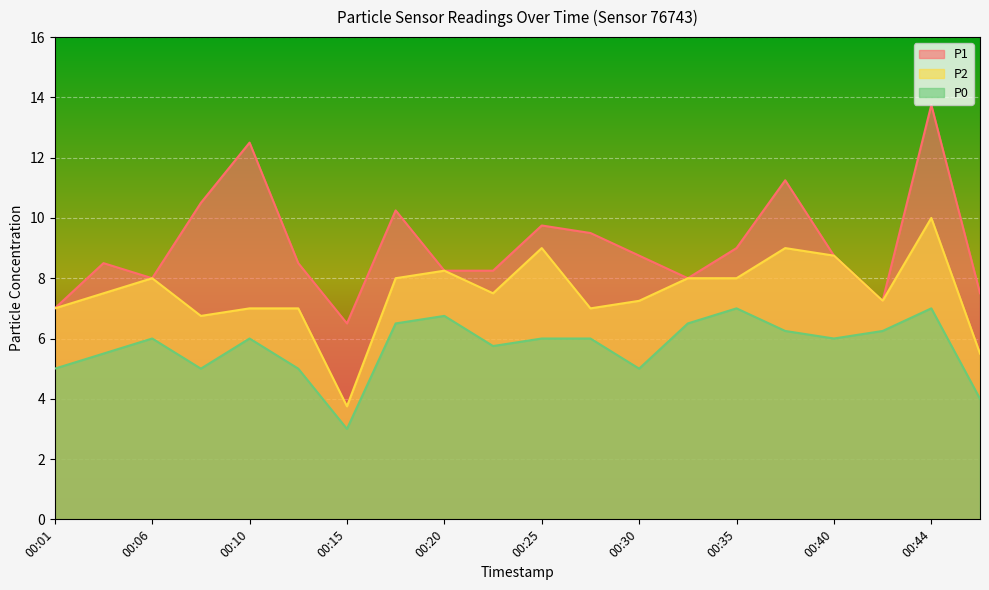

At which label is P2 closest to 6?

00:47